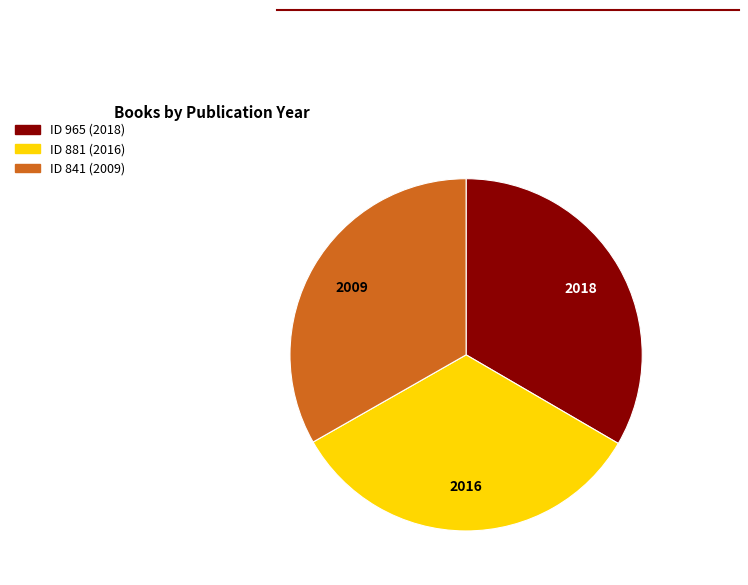

How many slices are in this pie chart?

3